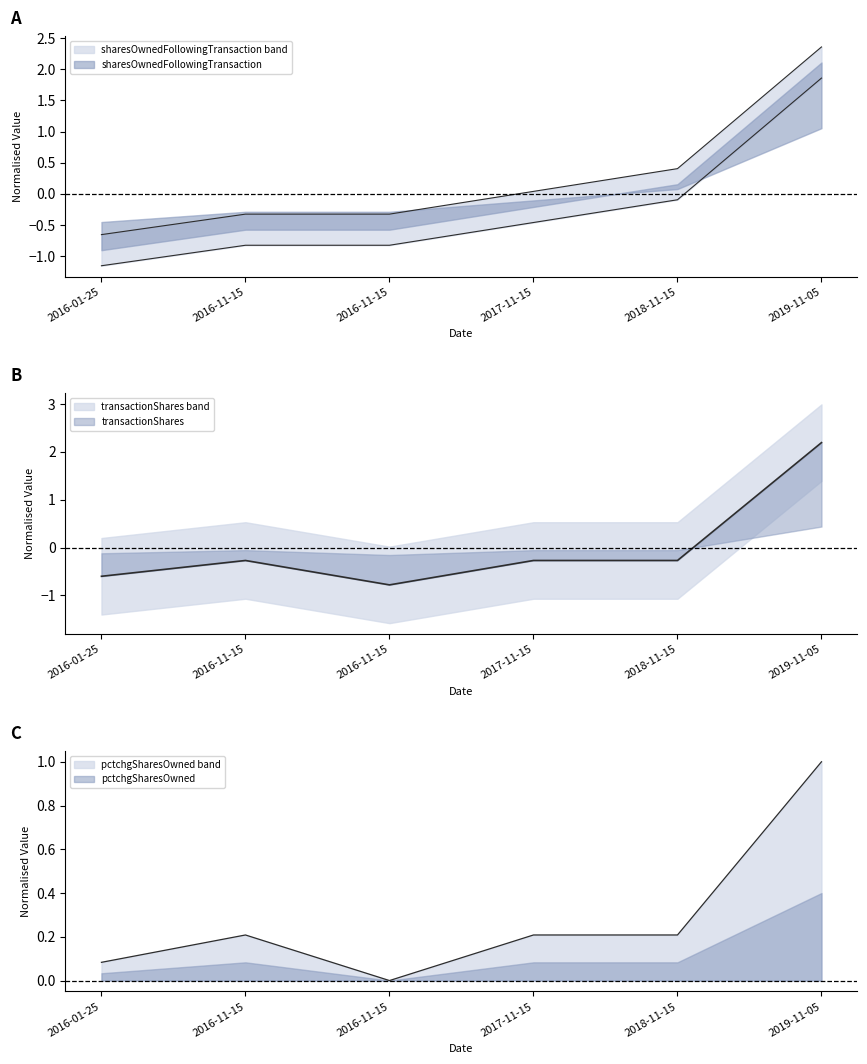

True or false: pctchgSharesOwned and sharesOwnedFollowingTransaction intersect in this chart.

True